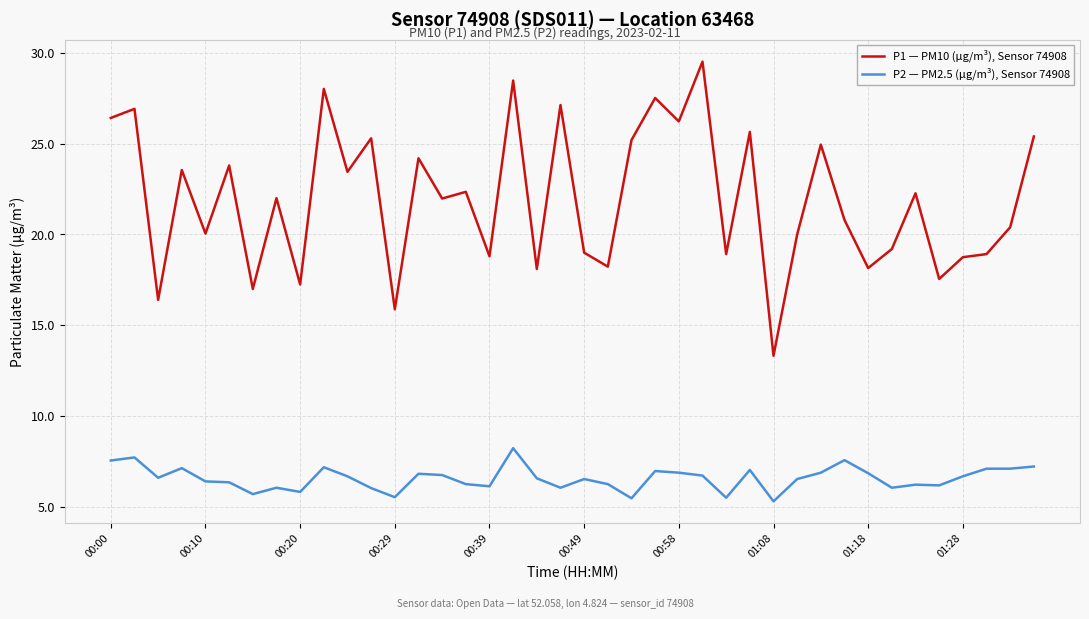

True or false: P2 — PM2.5 (µg/m³), Sensor 74908 and P1 — PM10 (µg/m³), Sensor 74908 cross at least once.

False